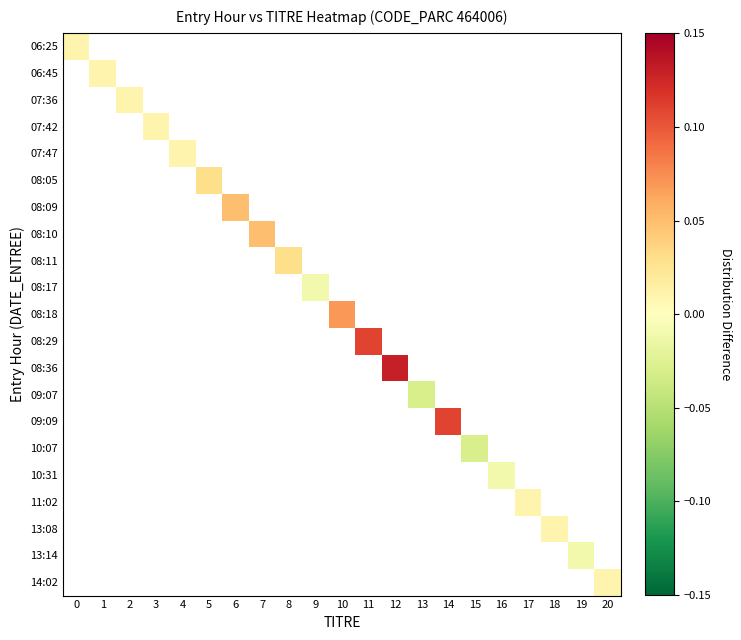

Is the value of 06:45 at 3 greater than the value of 06:25 at 10?

No